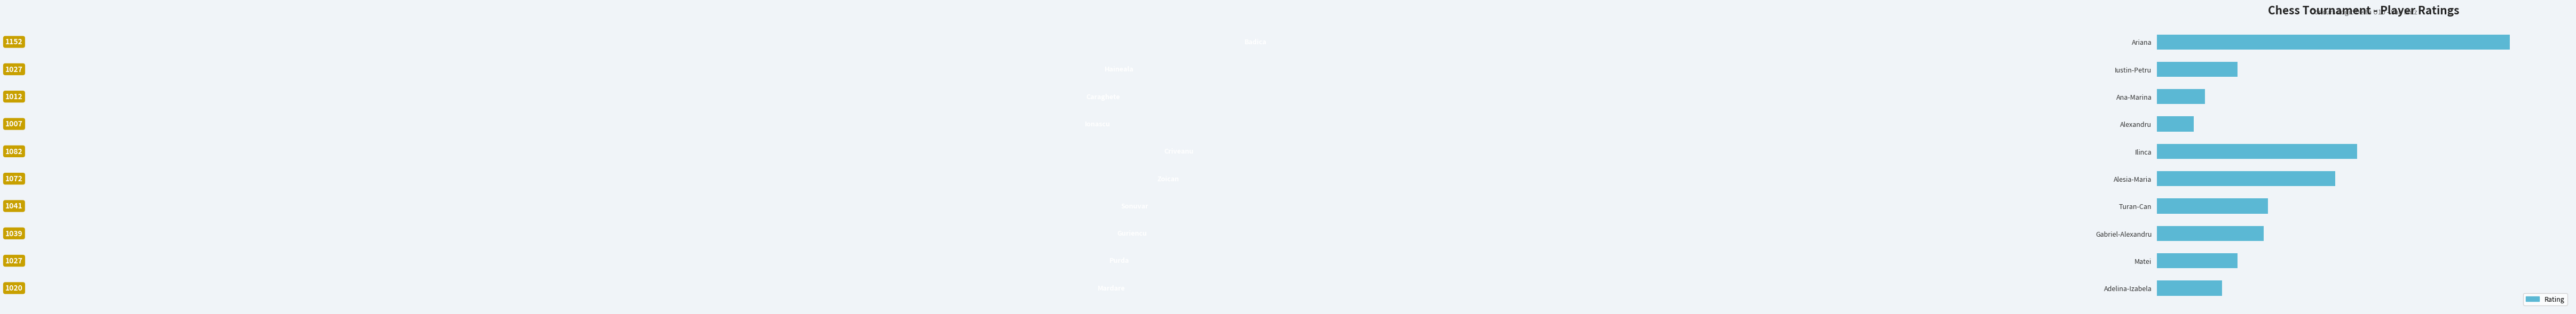

Where is the data nearest to the value 1079?

Ilinca